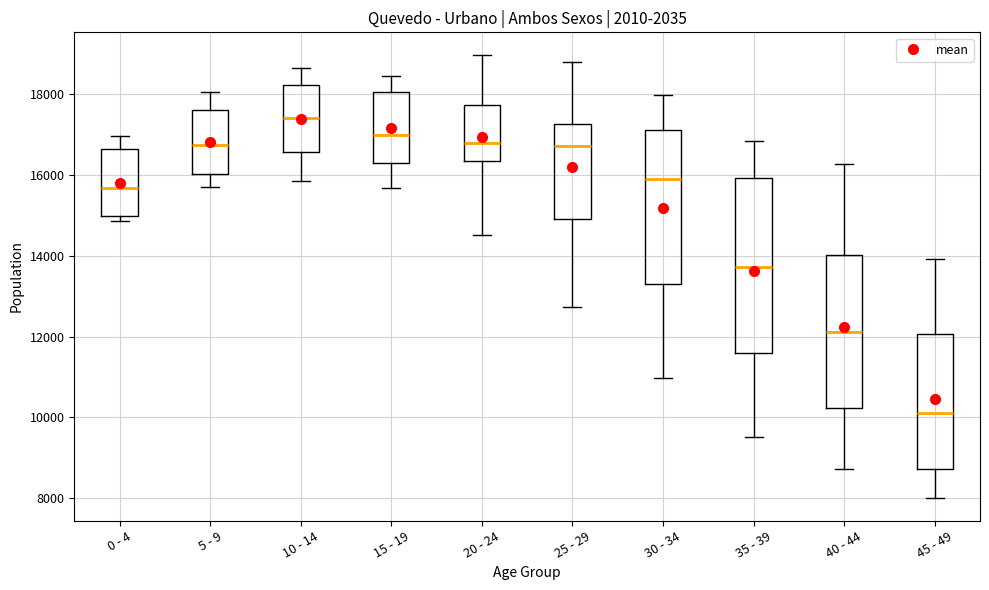

Which box has the highest median line?

10 - 14